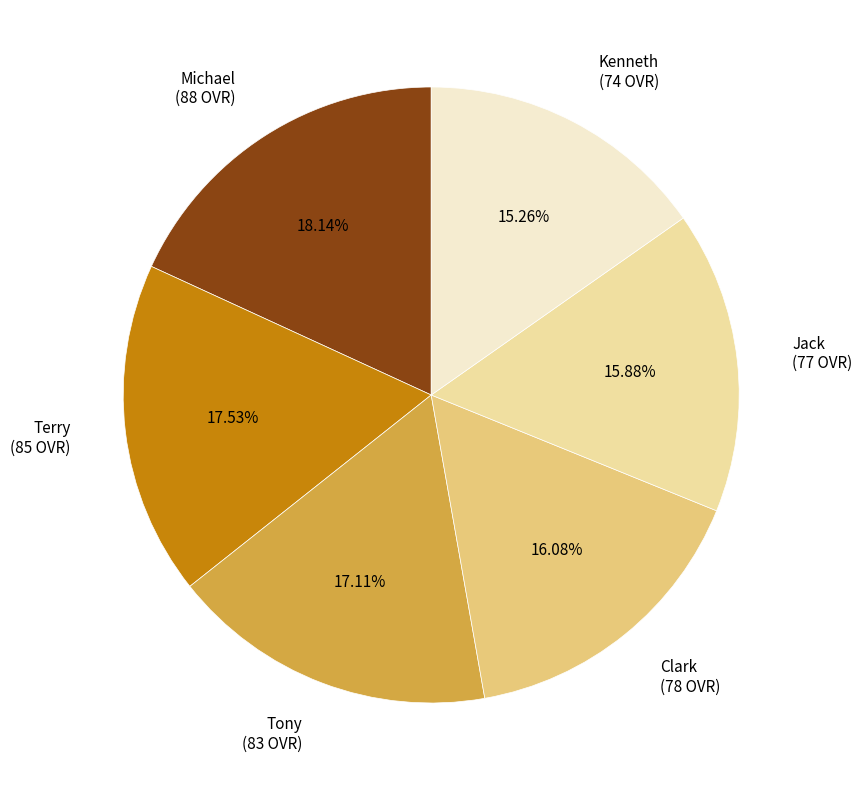

How many segments does this pie chart have?

6